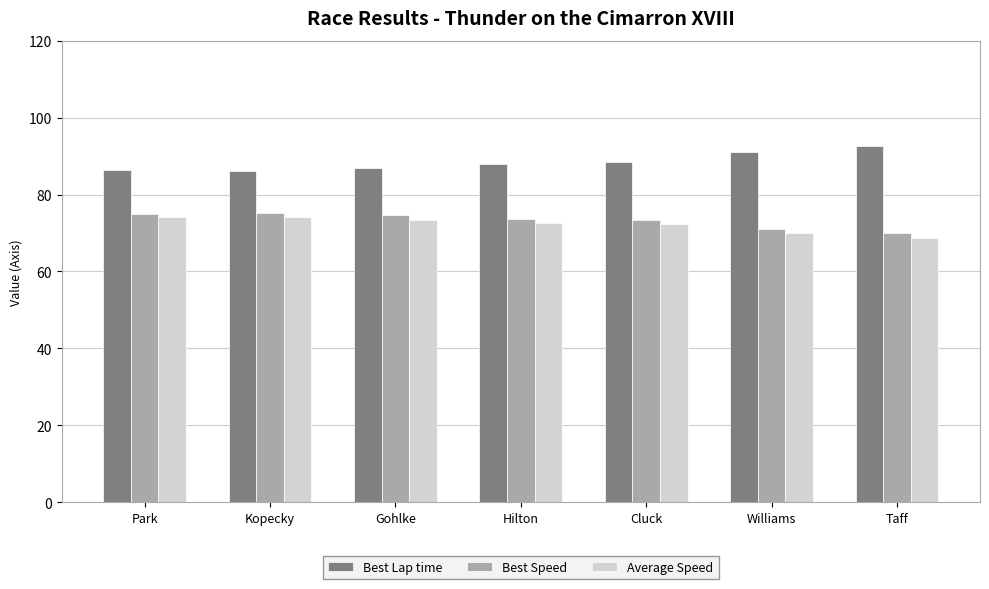

The Average Speed series shows 73.4 at Gohlke. True or false?

True